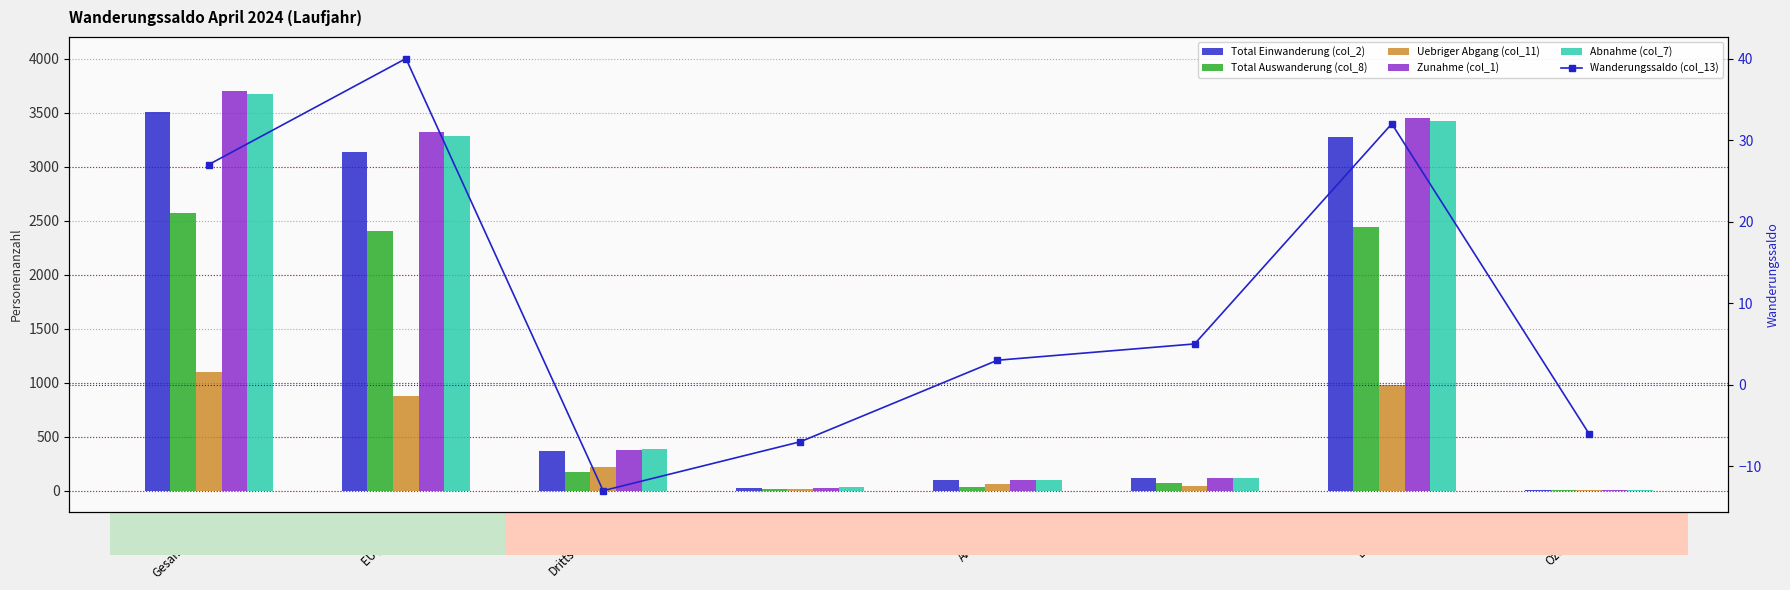

What are all the series names shown in the legend?

Total Einwanderung (col_2), Total Auswanderung (col_8), Uebriger Abgang (col_11), Zunahme (col_1), Abnahme (col_7), Wanderungssaldo (col_13)